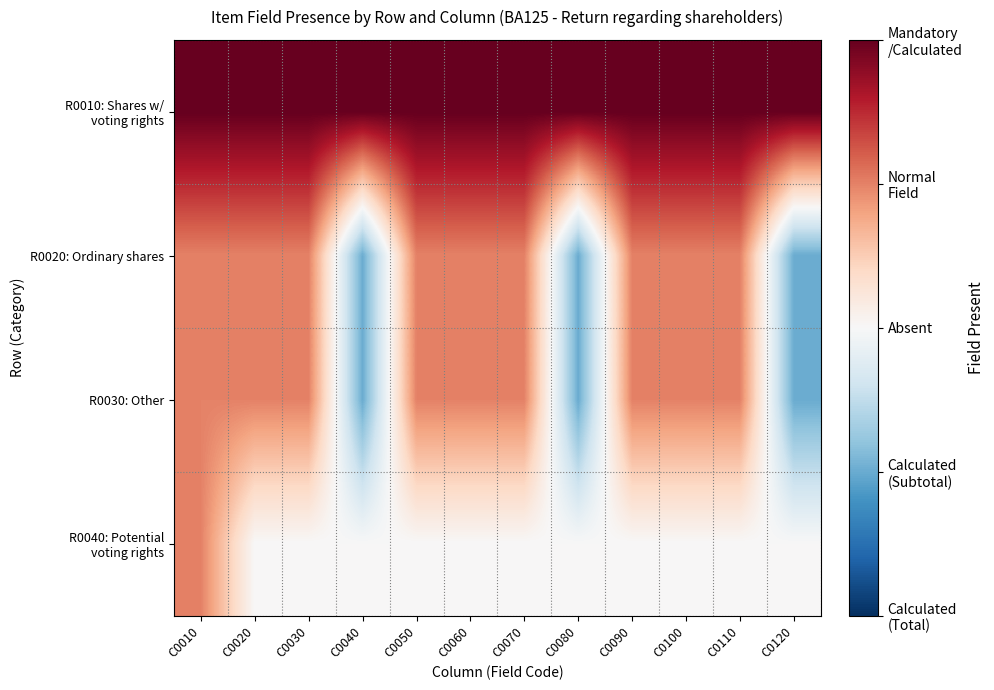

Between C0020 and C0080, which series saw the biggest shift?

R0020: Ordinary shares